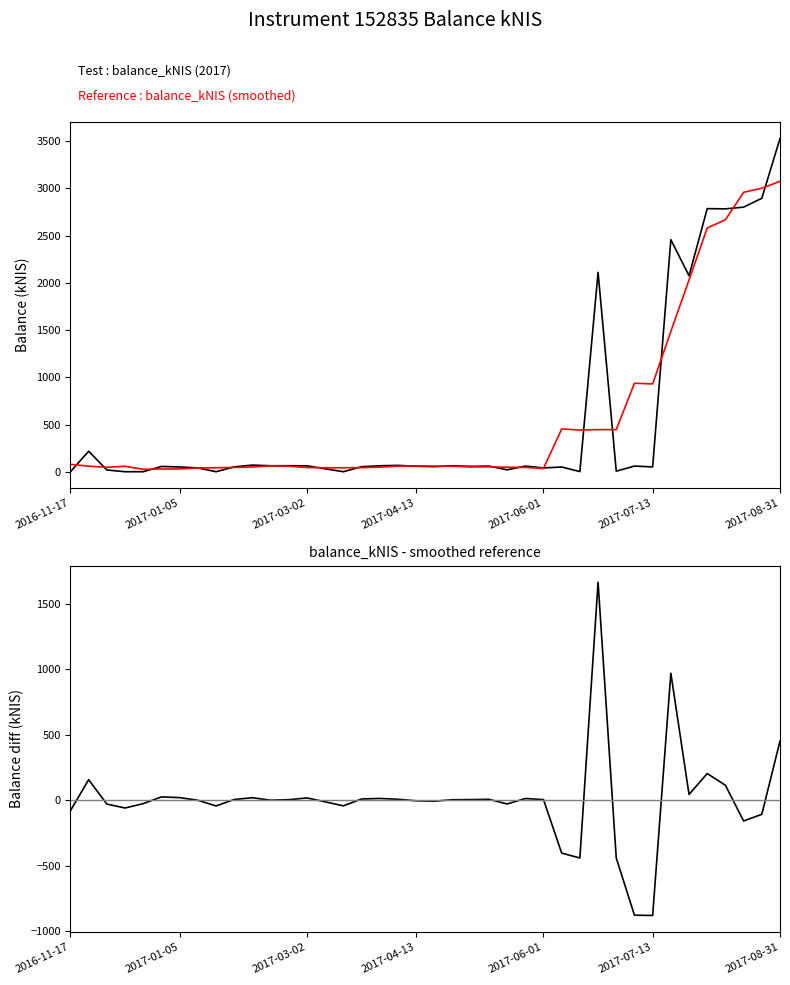

What is the total value across all series at 37?

5603.1